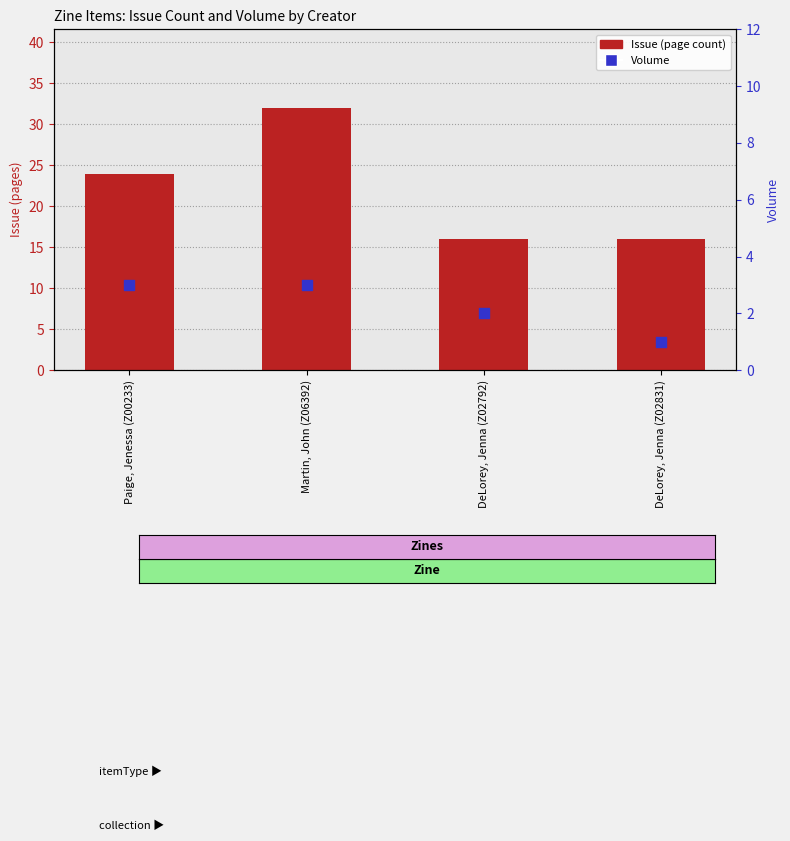

Which series has the largest total across all categories?

Issue (page count)